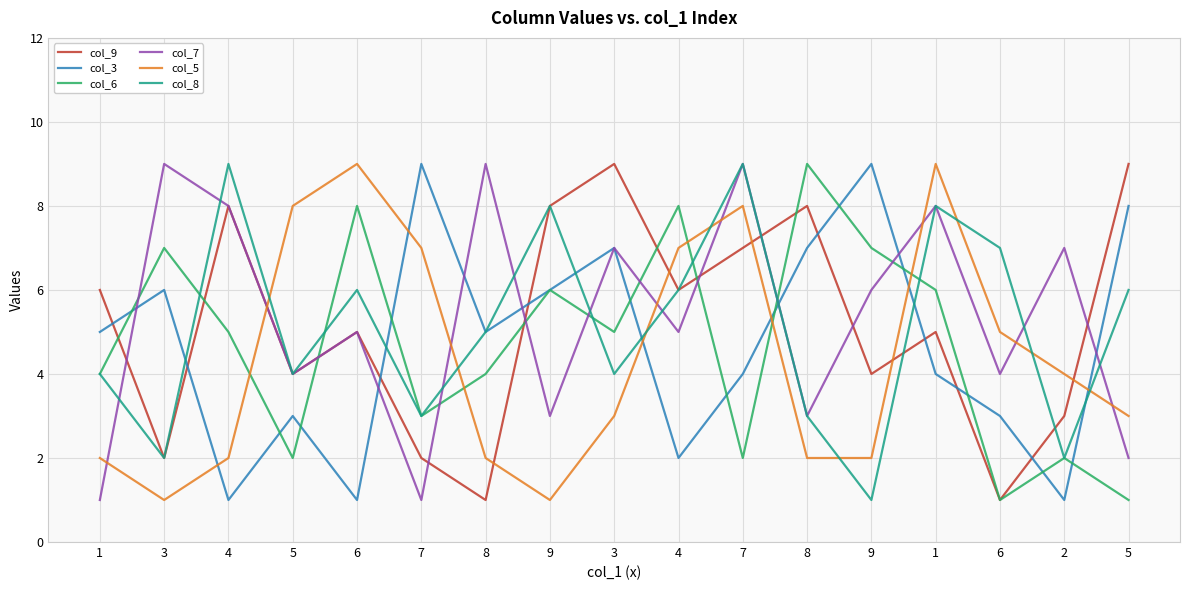

How many lines are shown in the chart?

6